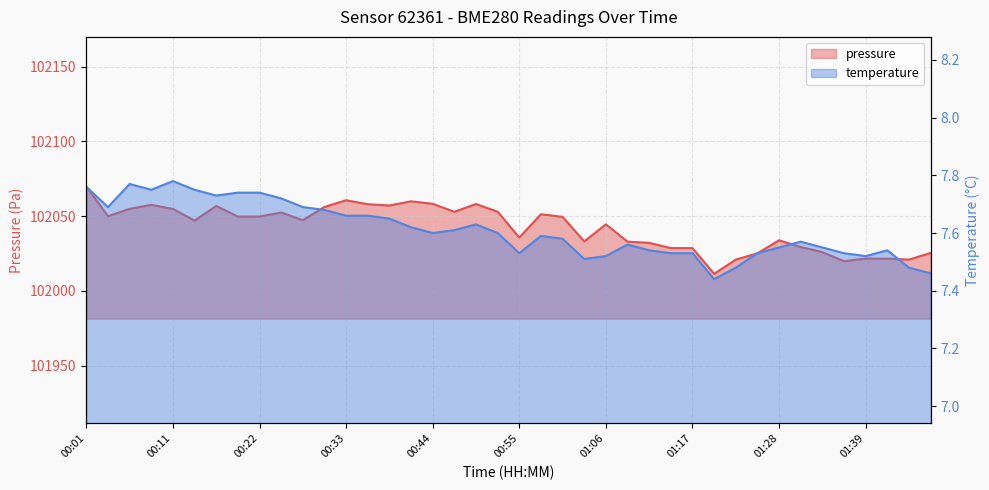

At how many categories does at least one series exceed 59037?

40